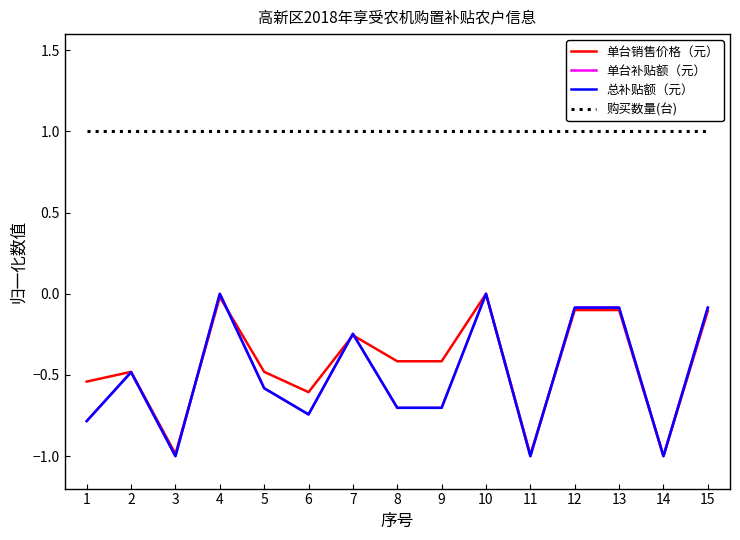

What is the greatest value displayed?

1.0